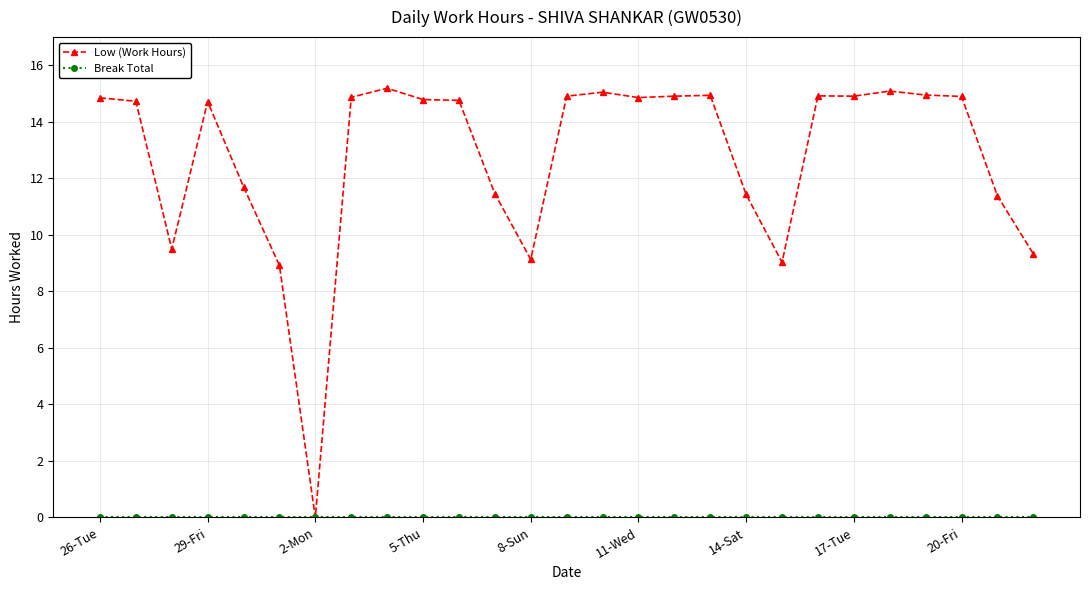

What is the average value of the Low (Work Hours) series?

12.8